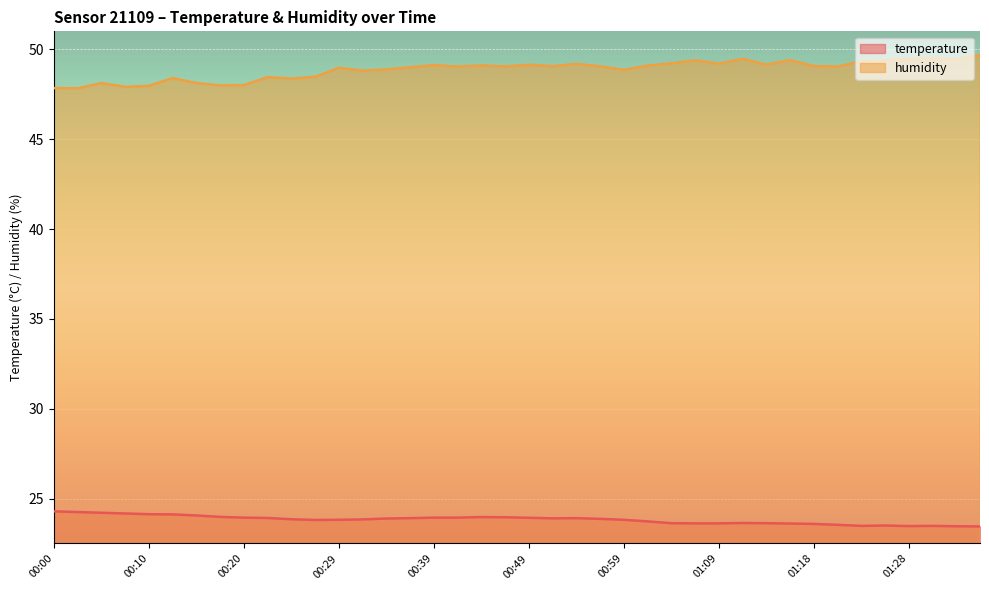

True or false: temperature and humidity intersect in this chart.

False